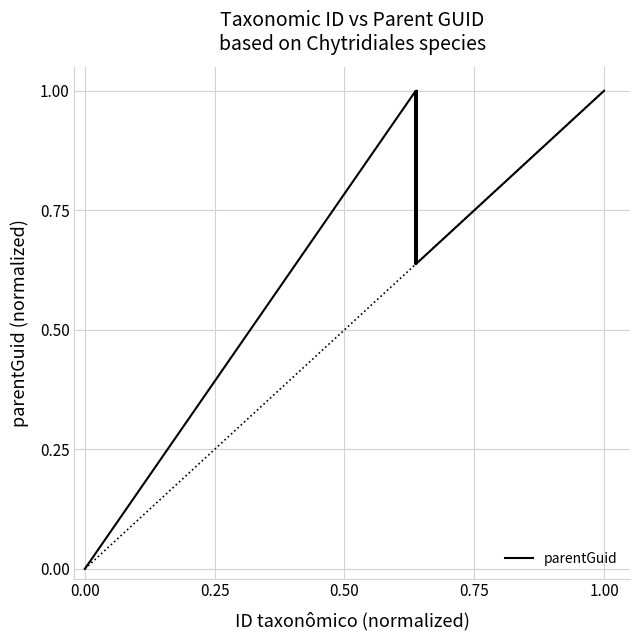

What is the greatest value displayed?

1.0